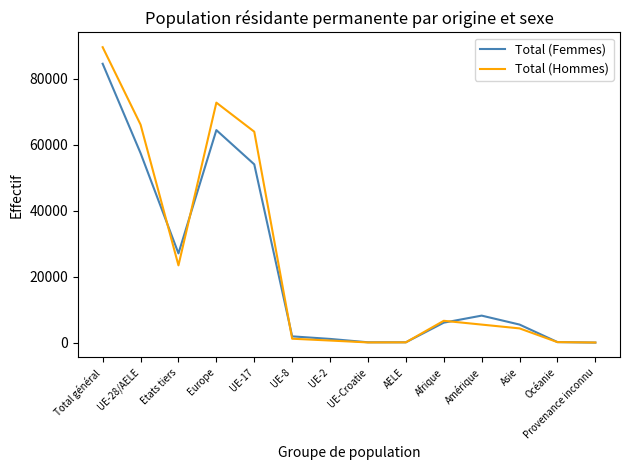

At which category does Total (Femmes) reach its first local valley?

Etats tiers